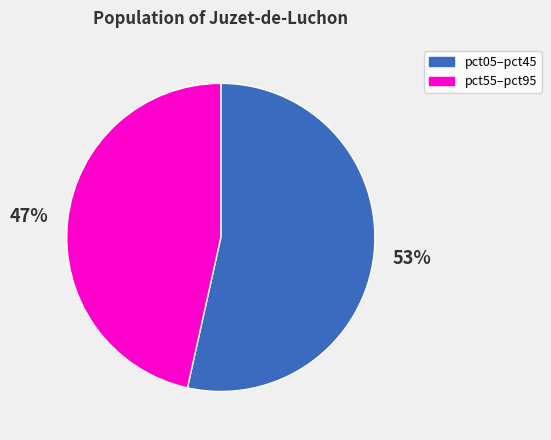

To the nearest percent, what percentage of the pie is pct05–pct45?

53%